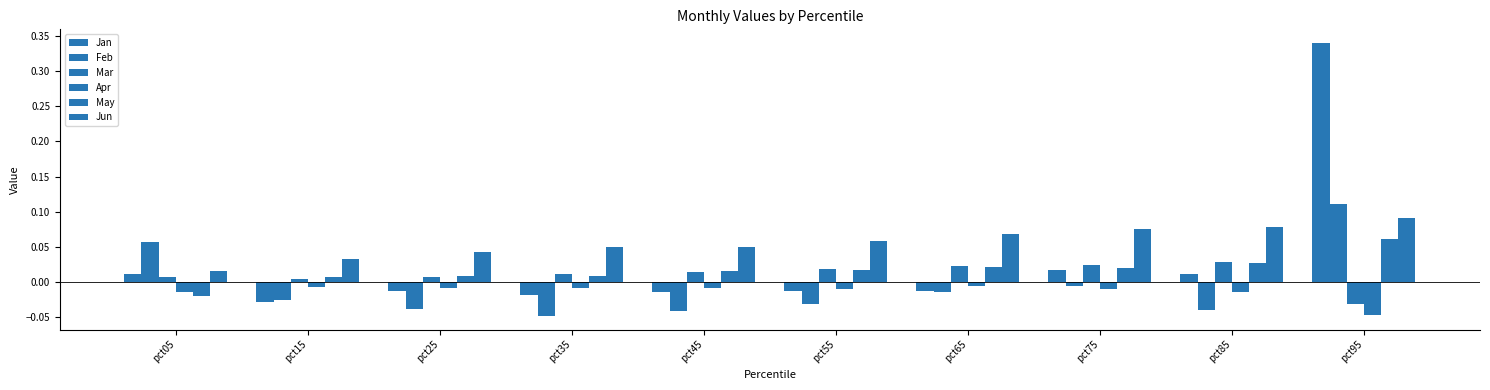

Rank the series at pct25 from lowest to highest value.

Feb, Jan, Apr, Mar, May, Jun